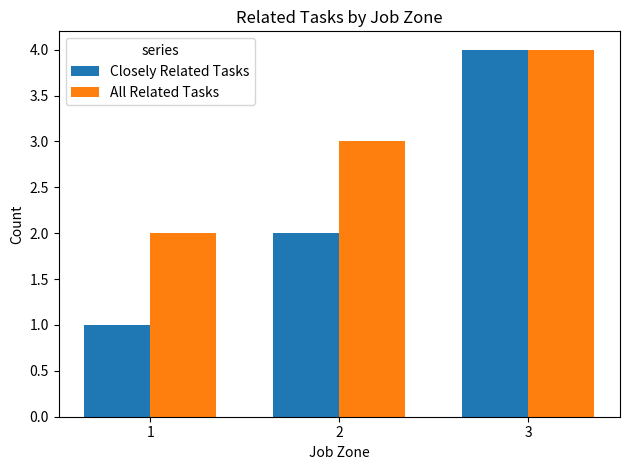

What is the minimum value shown in the chart?

1